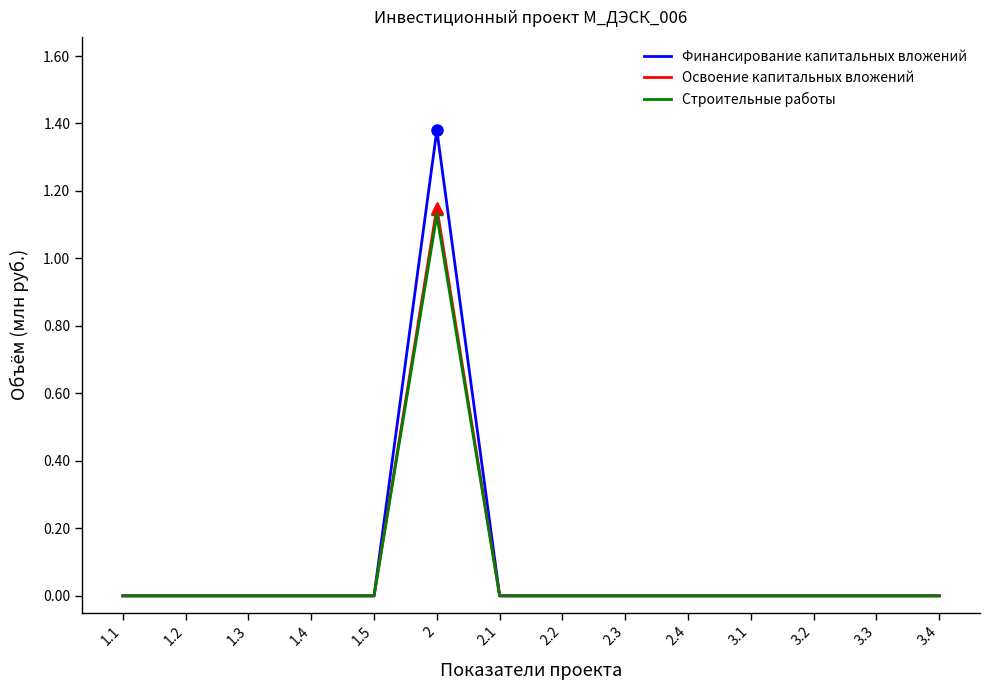

How many Строительные работы values are between 0 and 1?

13